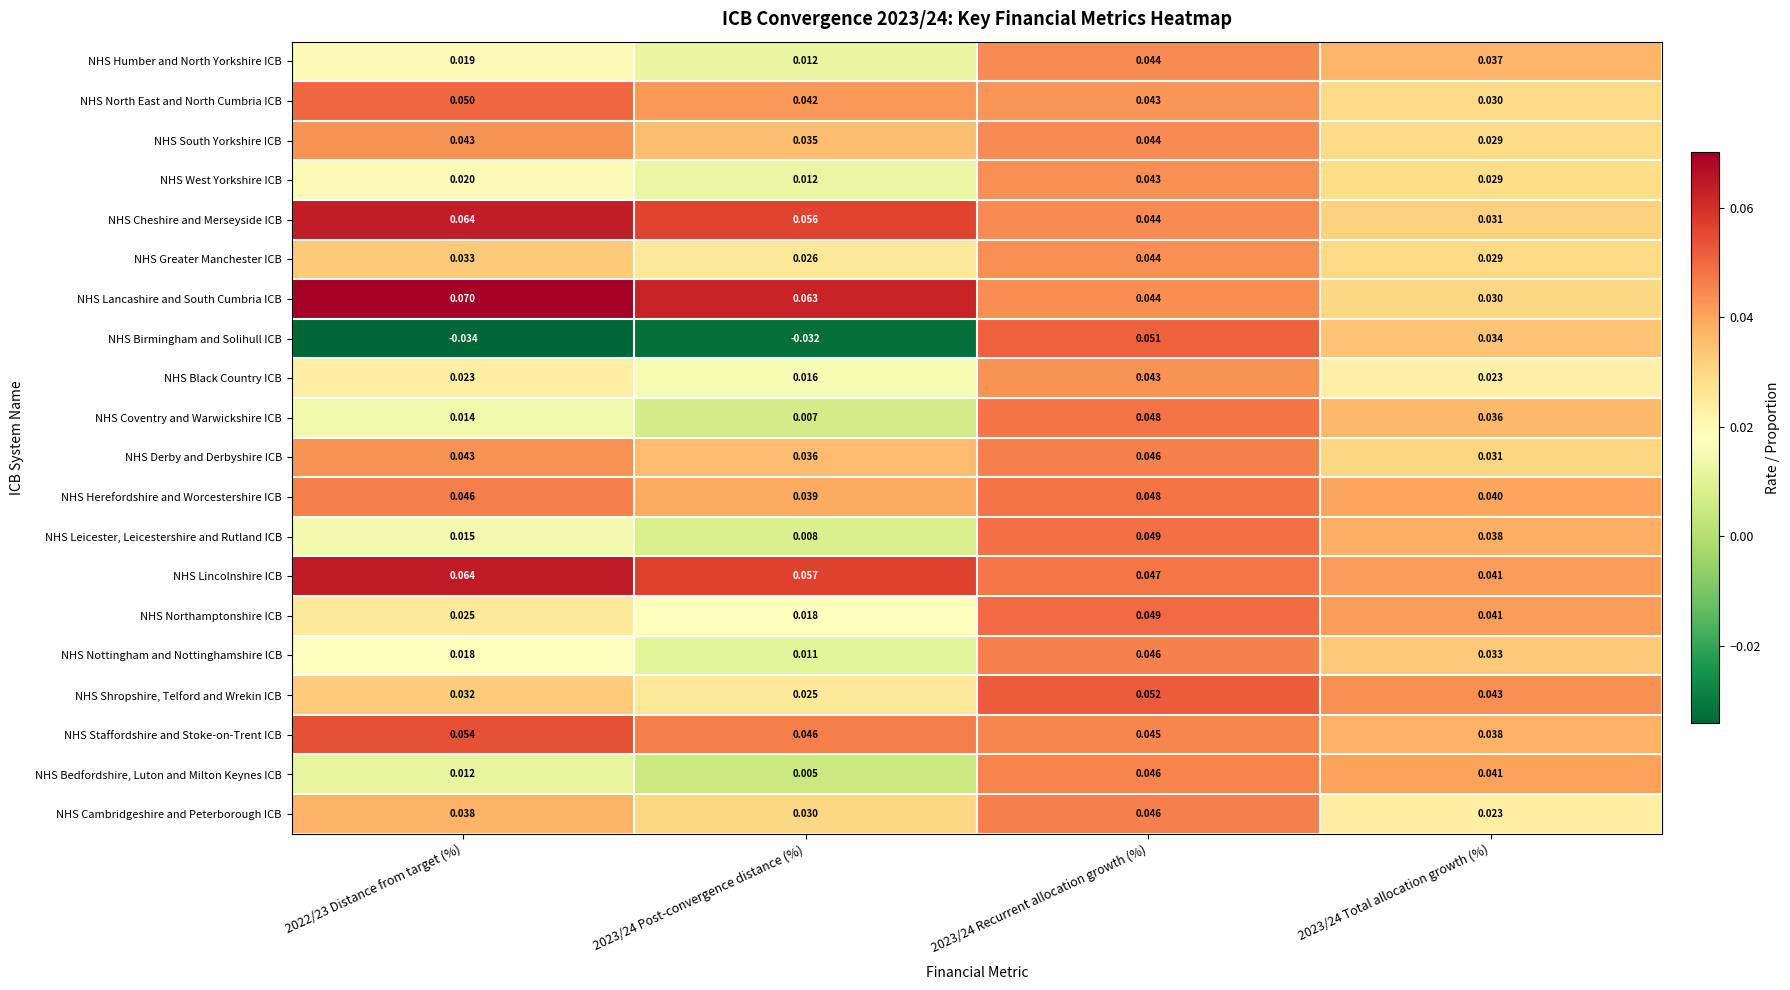

Which series has the widest spread of values?

NHS Birmingham and Solihull ICB